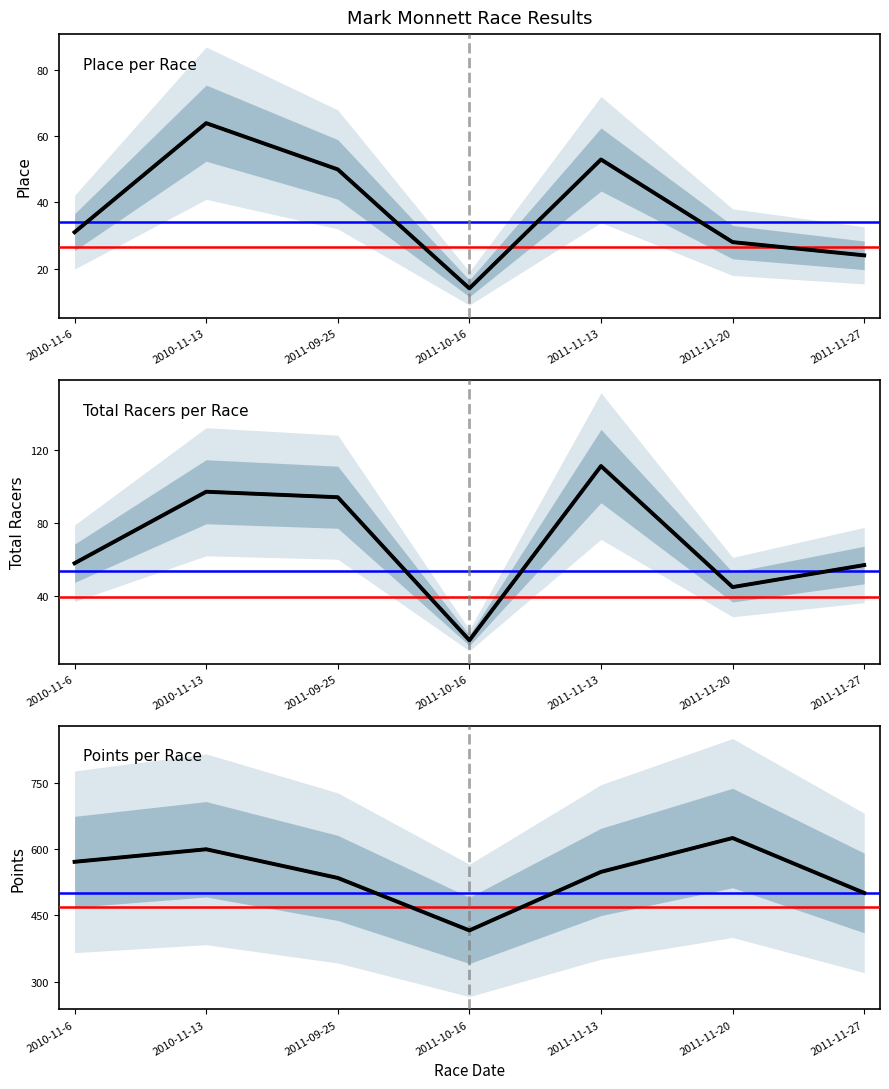

At 2010-11-6, list the series in order from smallest to largest.

Place, Total Racers, Points